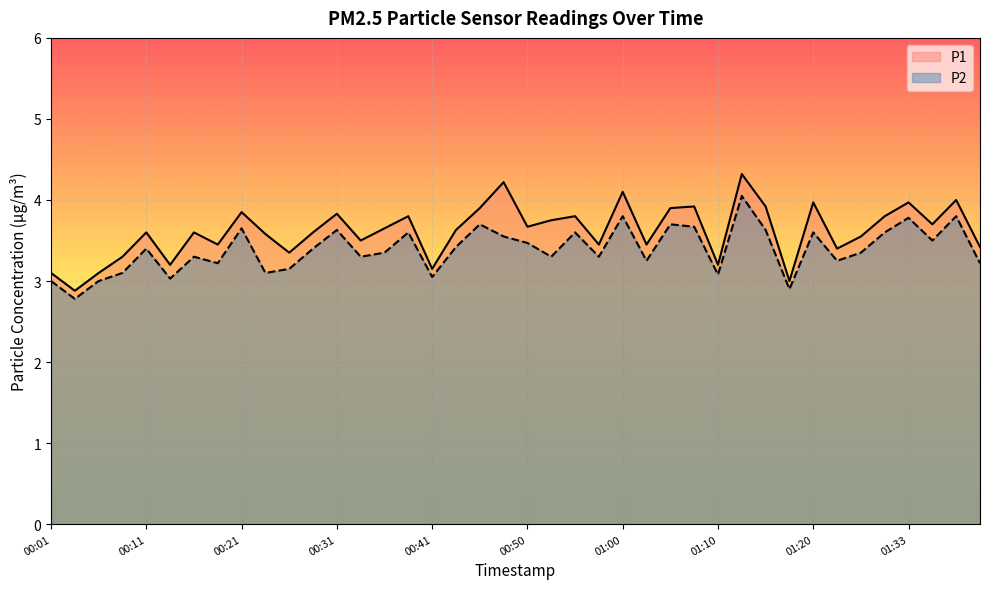

Which series has the widest spread of values?

P1